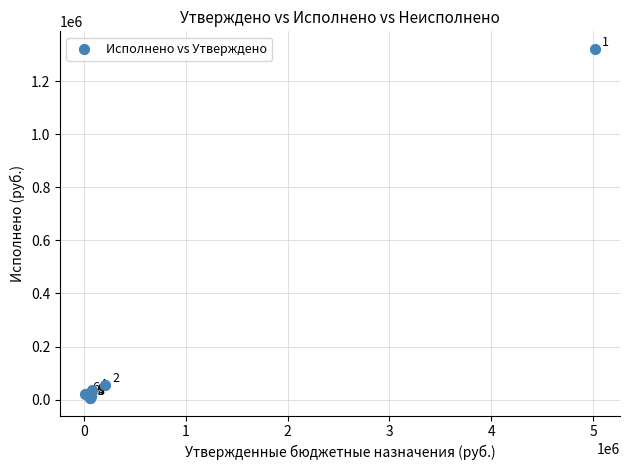

What Y value in the scatter plot is closest to 663810?

55568.0